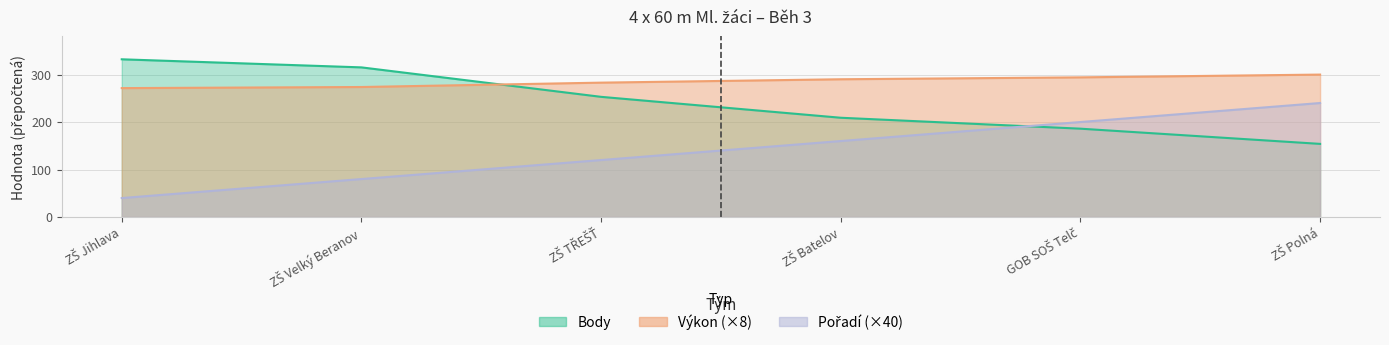

Read the Výkon value at ZŠ Velký Beranov.

273.7